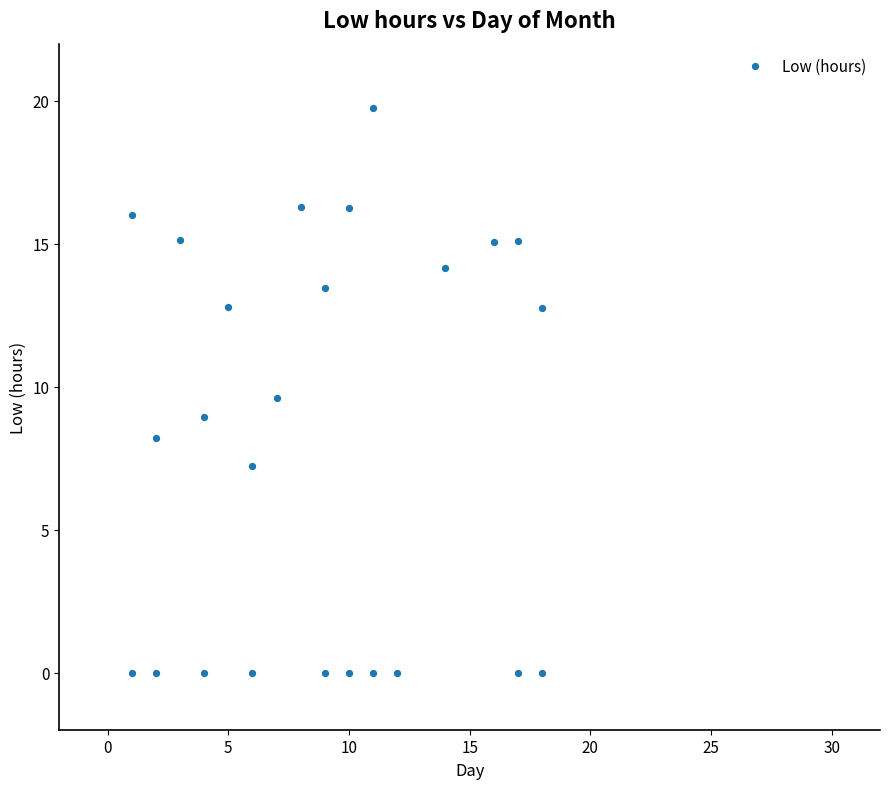

What is the range of Y values (max minus min)?

19.7